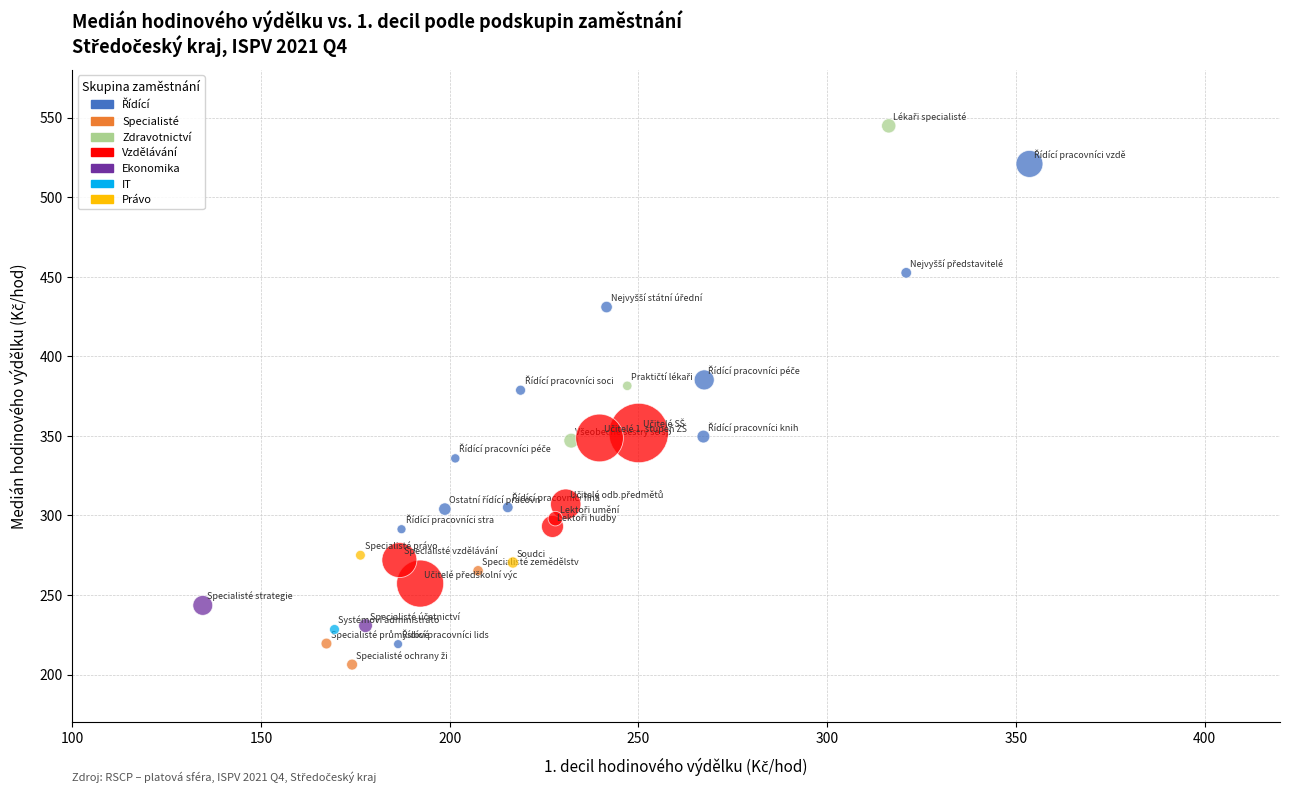

Which series contains the highest Y value?

Zdravotnictví